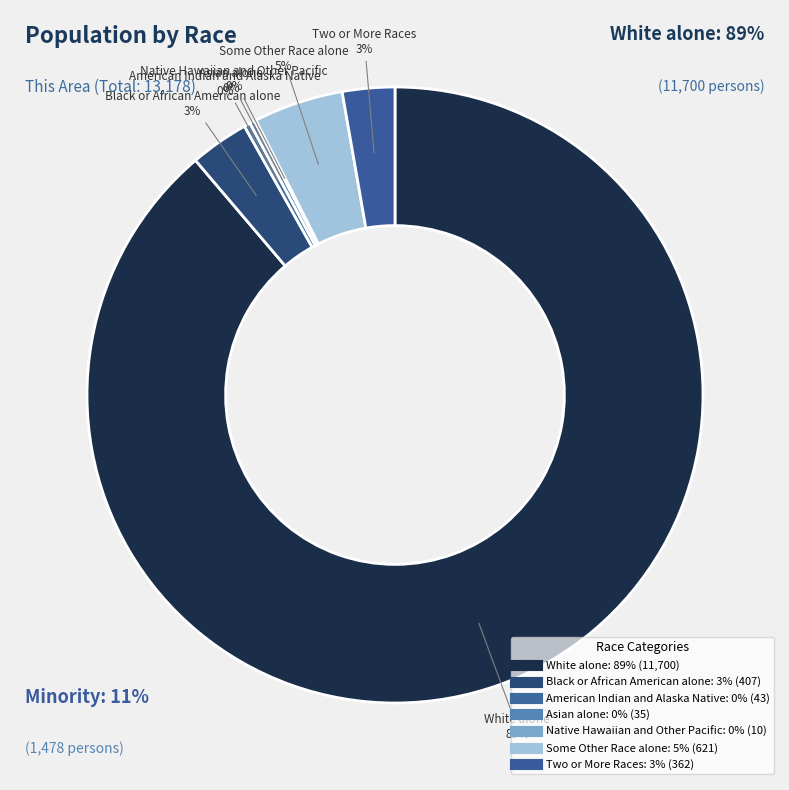

Is there any slice that represents more than half of the pie?

Yes